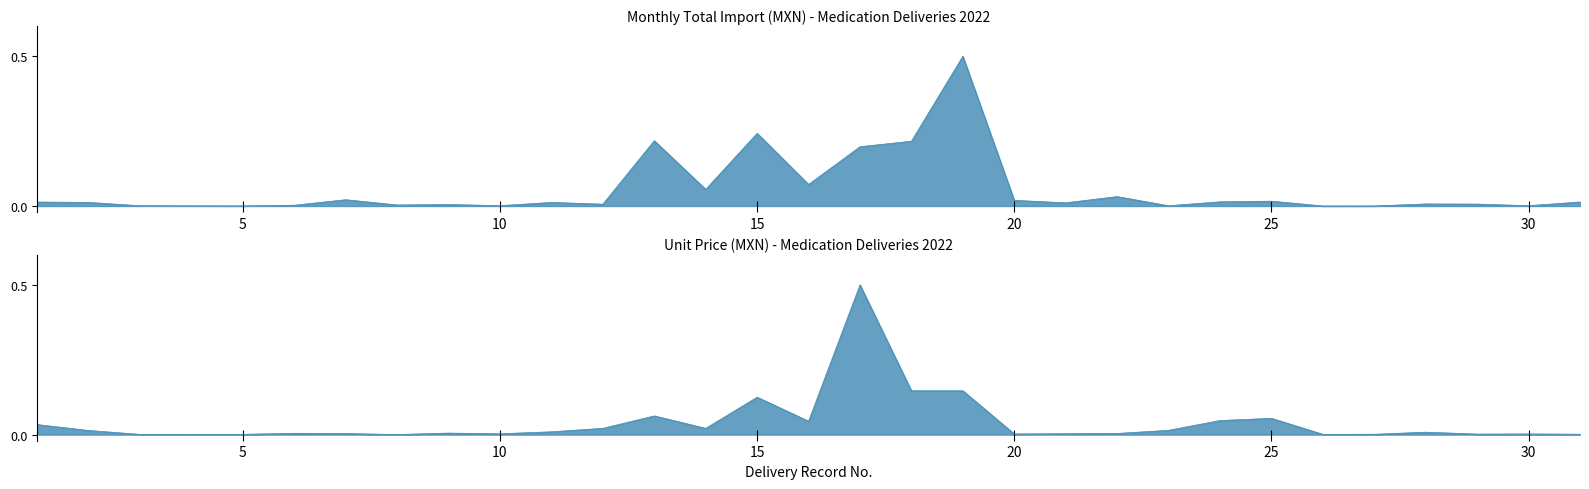

Is it true that Monthly Total Import (MXN) equals 0.0 at 8?

False